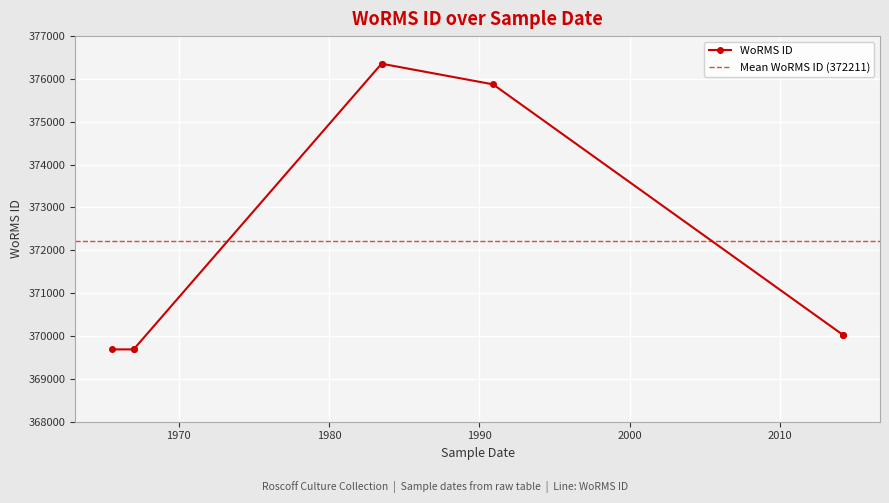

What is the change in value from 1967-01-01 to 1983-07-01?

+6668